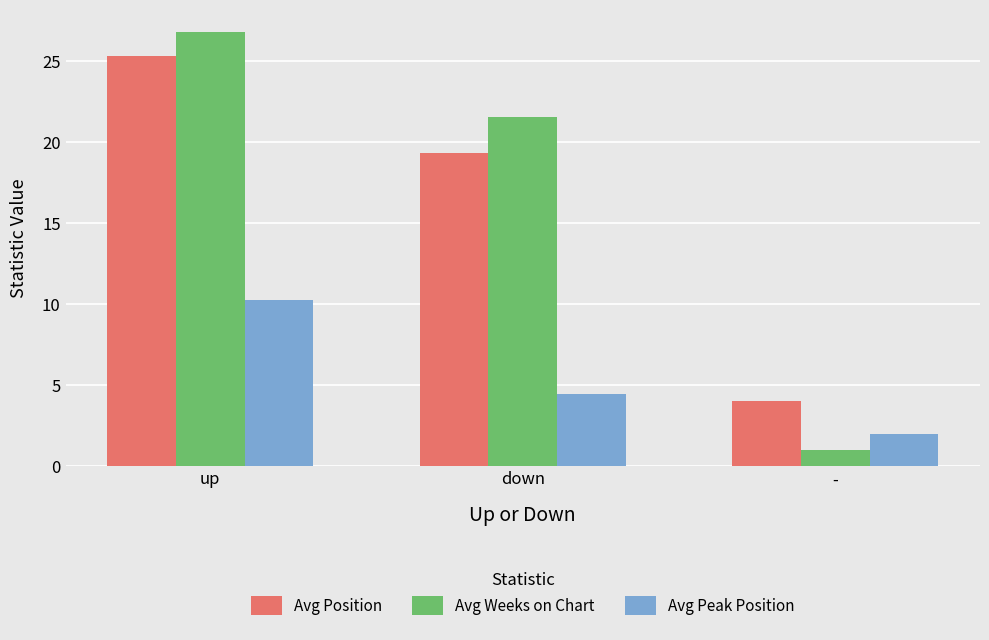

What are all the series names shown in the legend?

Avg Position, Avg Weeks on Chart, Avg Peak Position